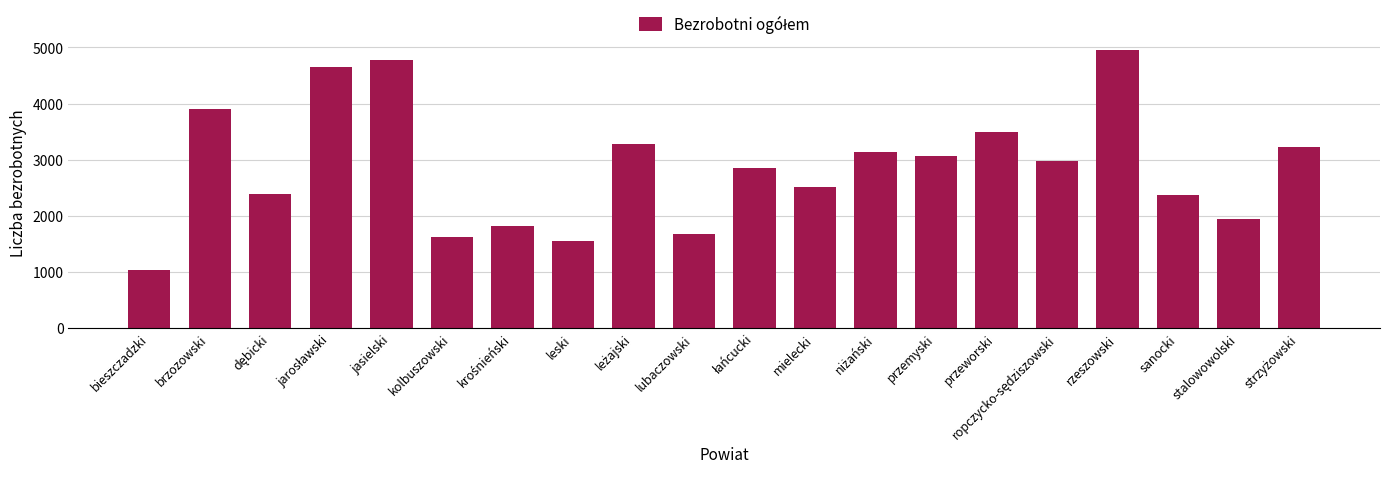

What is the ratio of the value at sanocki to the value at przemyski?

0.8